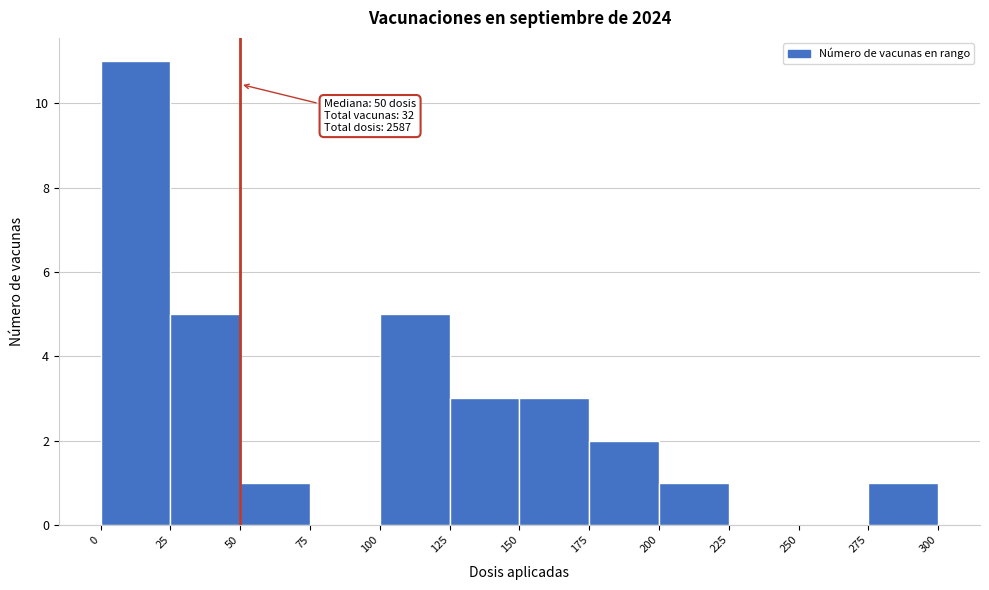

Which range on the x-axis has the tallest bar?

0 to 25